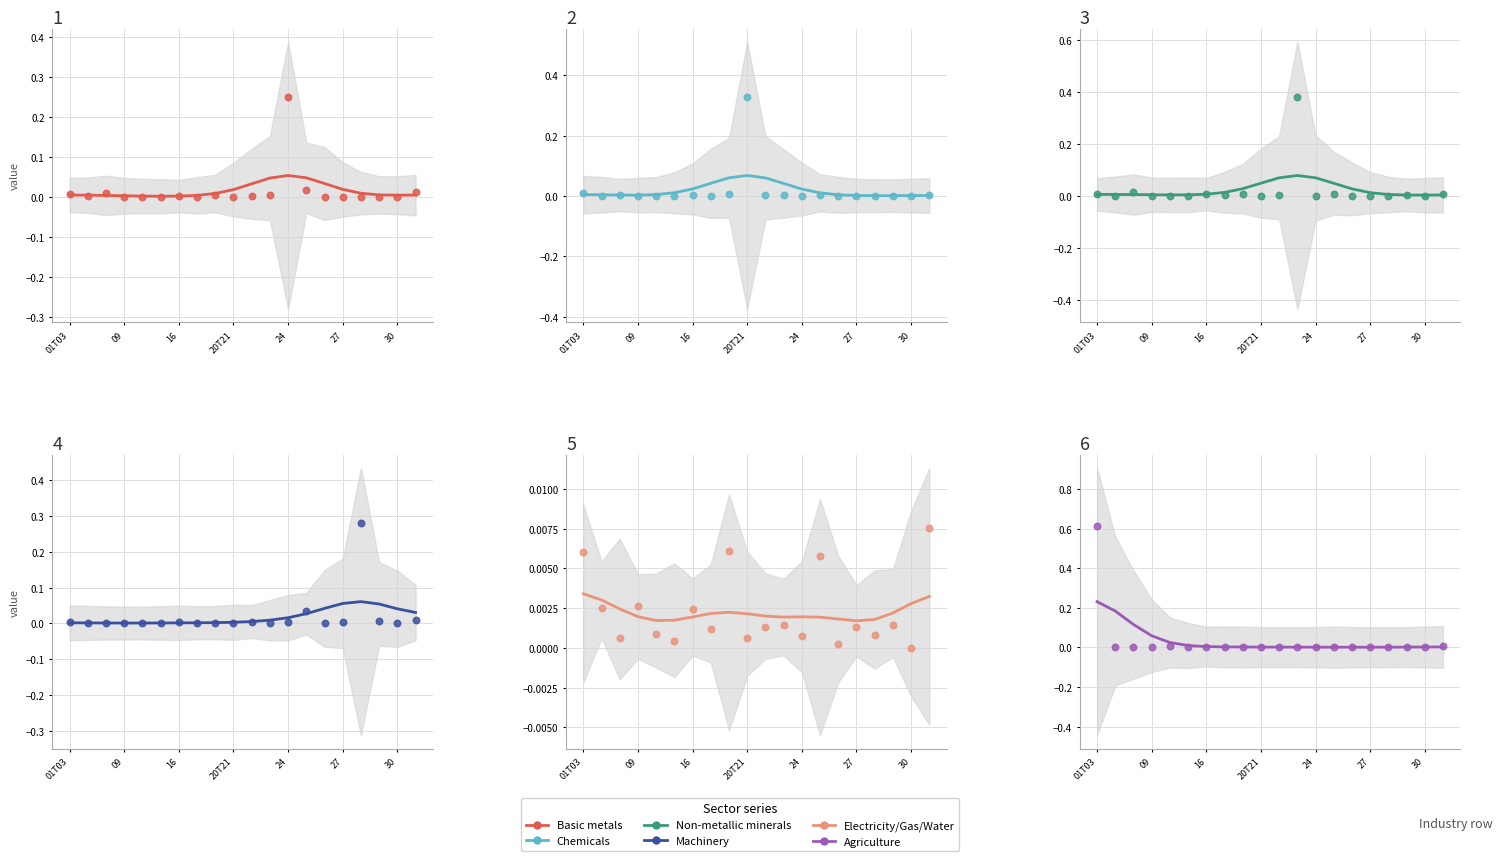

At how many categories does at least one series exceed 0?

20